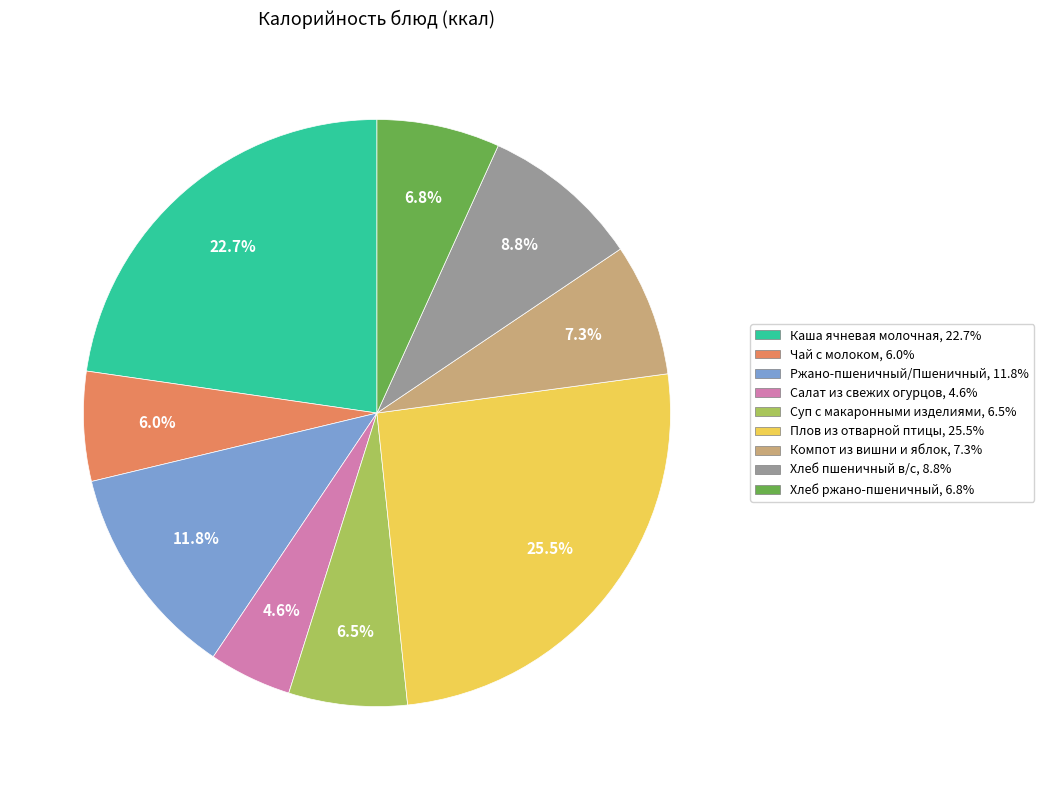

To the nearest percent, what is the average slice percentage?

11%